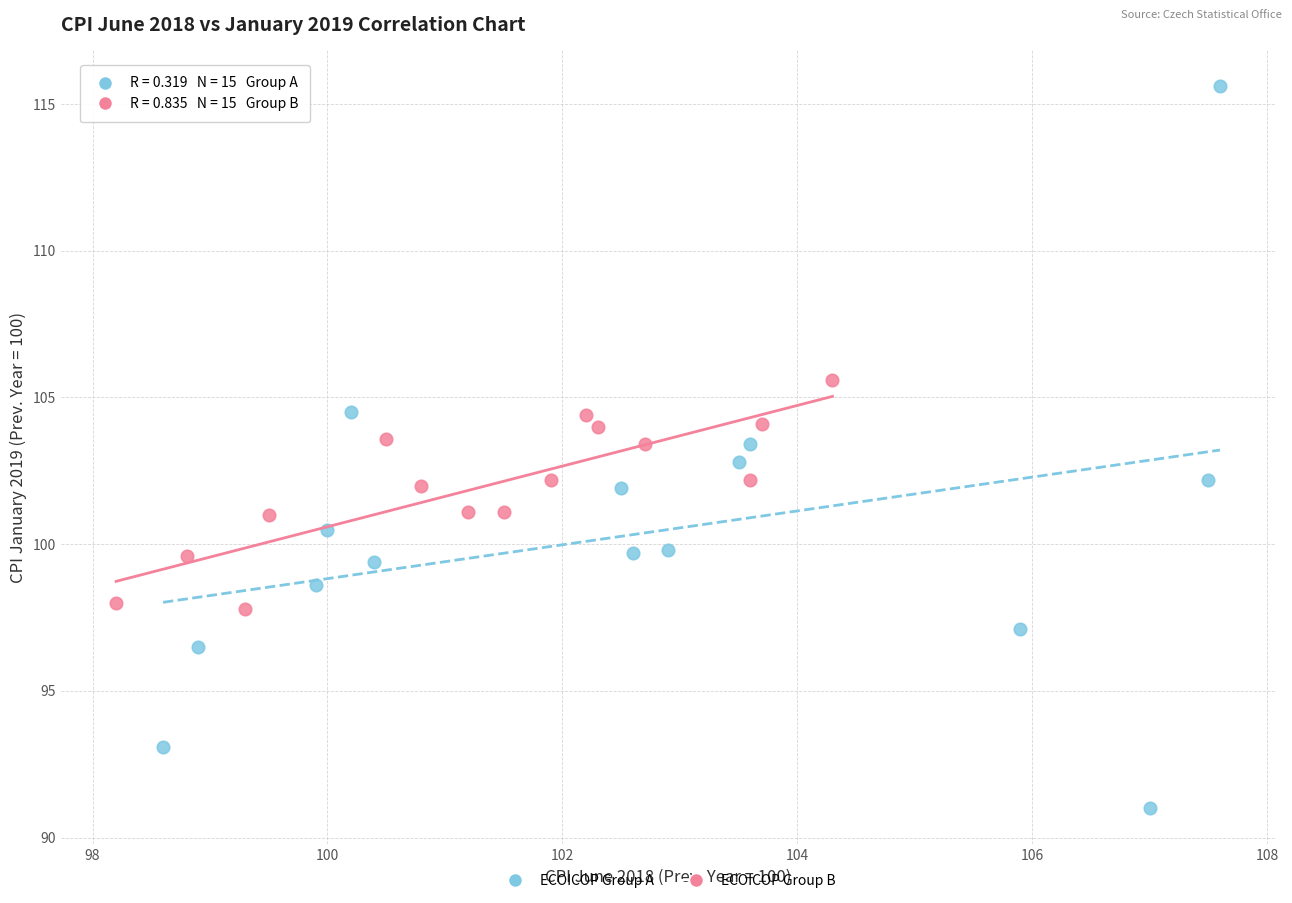

Which series contains the lowest Y value?

ECOICOP Group A